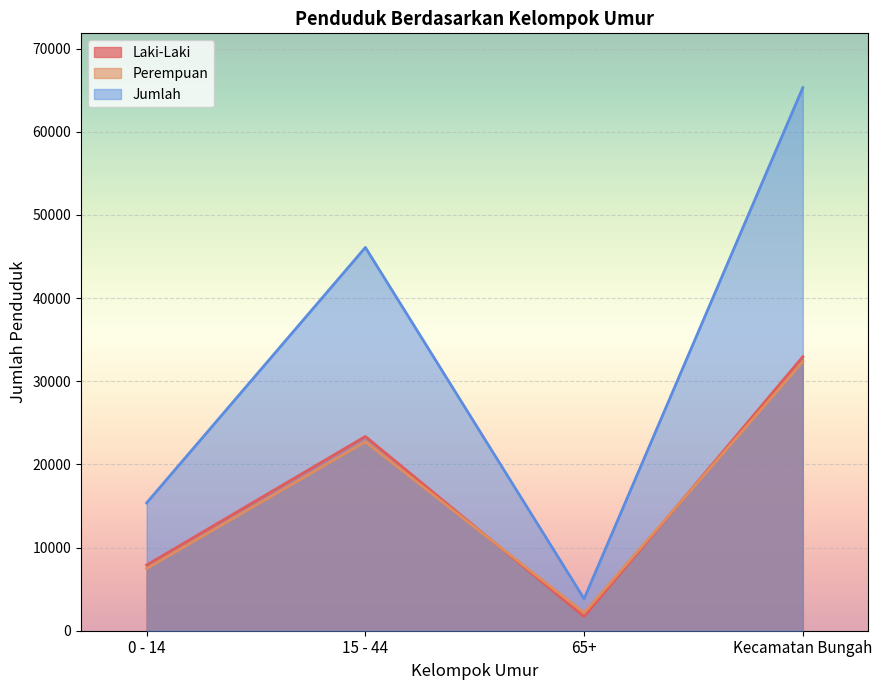

At which category does Perempuan reach its first local valley?

65+